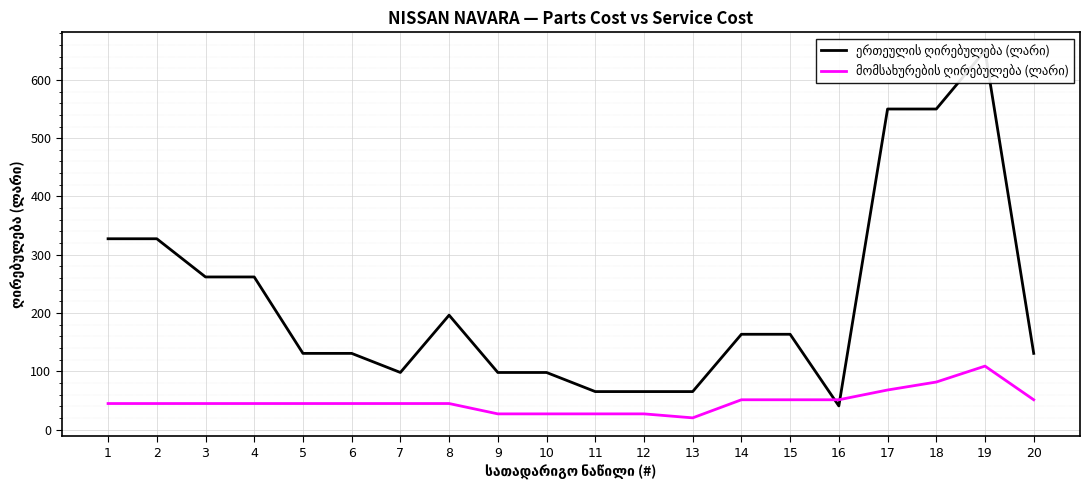

What is the spread (max minus min) of values at 17?

481.8